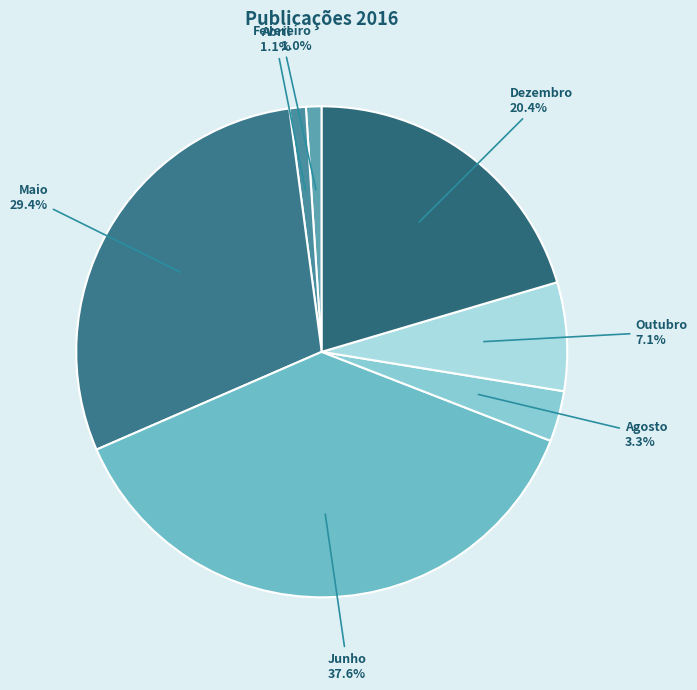

What is the largest slice in the pie chart?

Junho